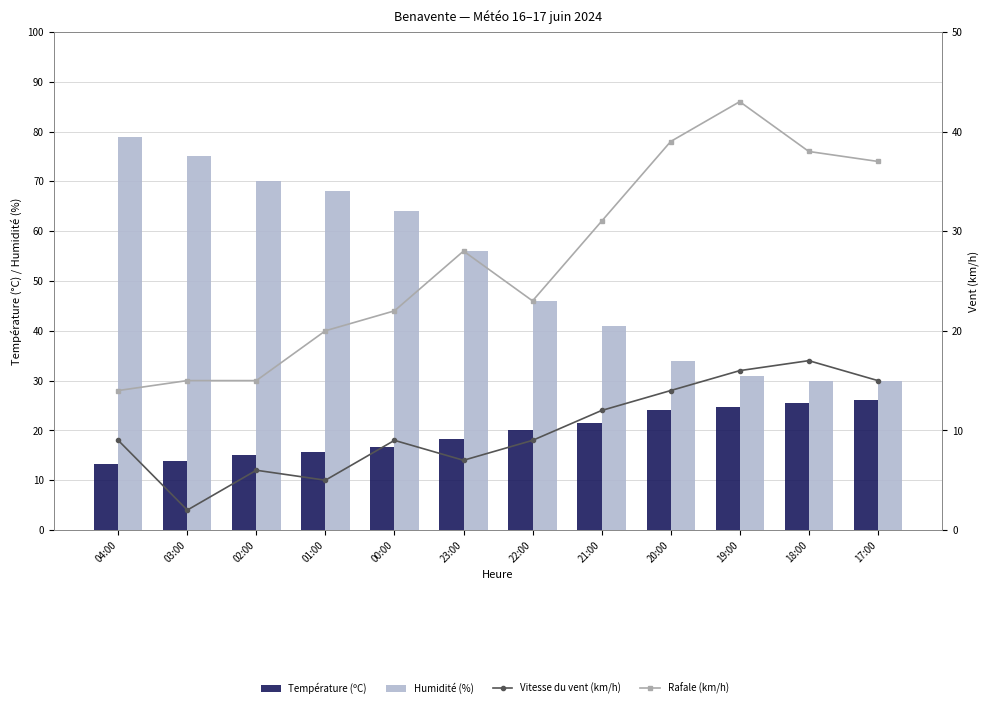

Between 17:00 and 03:00, which is larger?

17:00